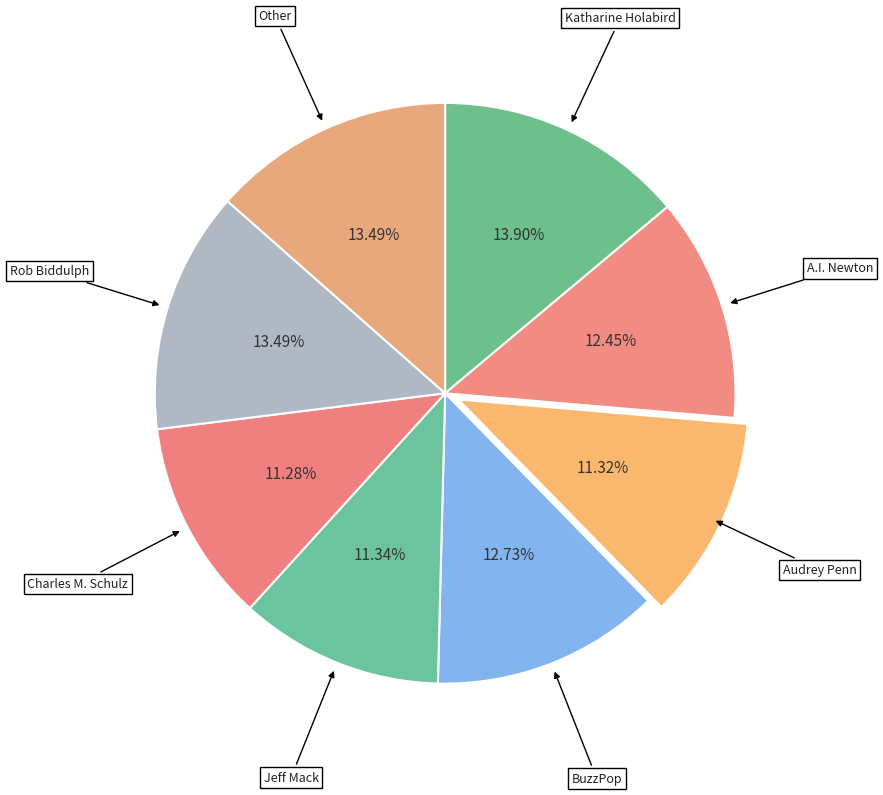

Approximately how many times larger is the value at BuzzPop compared to Charles M. Schulz?

1.1